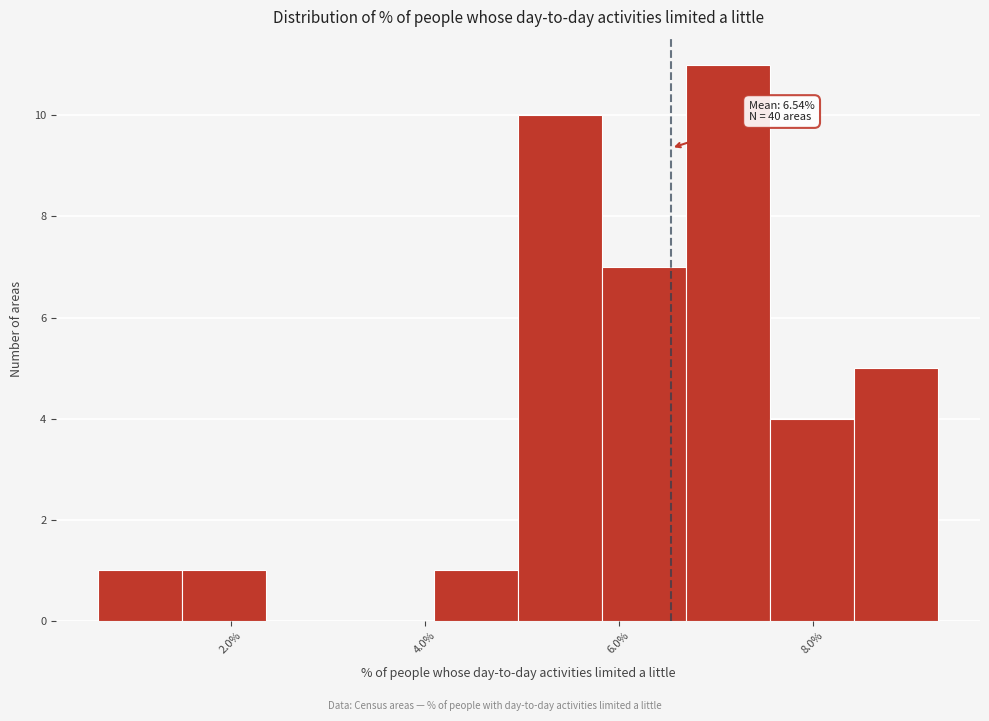

Which range on the x-axis has the tallest bar?

6.6 to 7.6